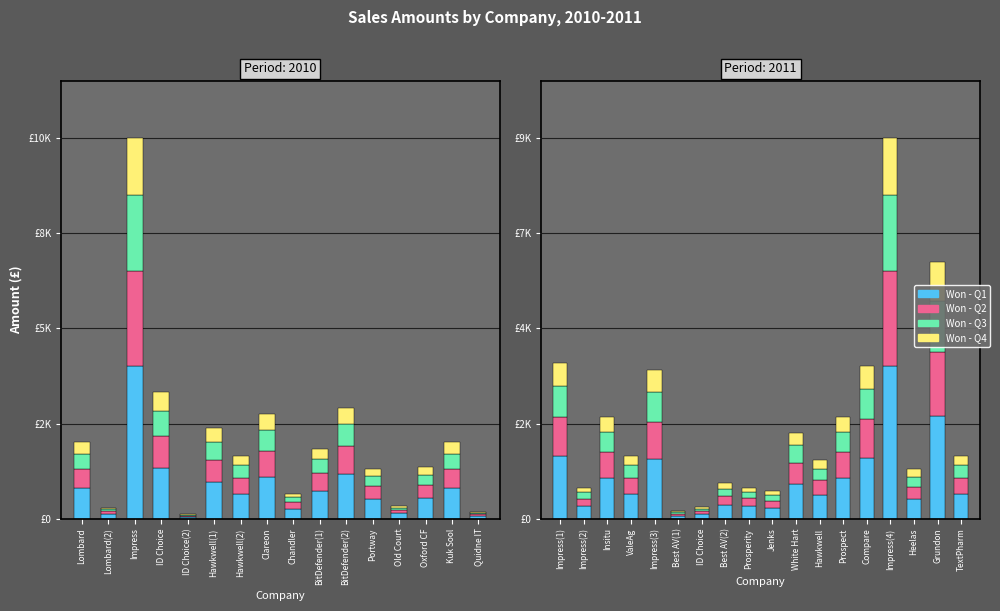

How many categories are shown in the chart?

18